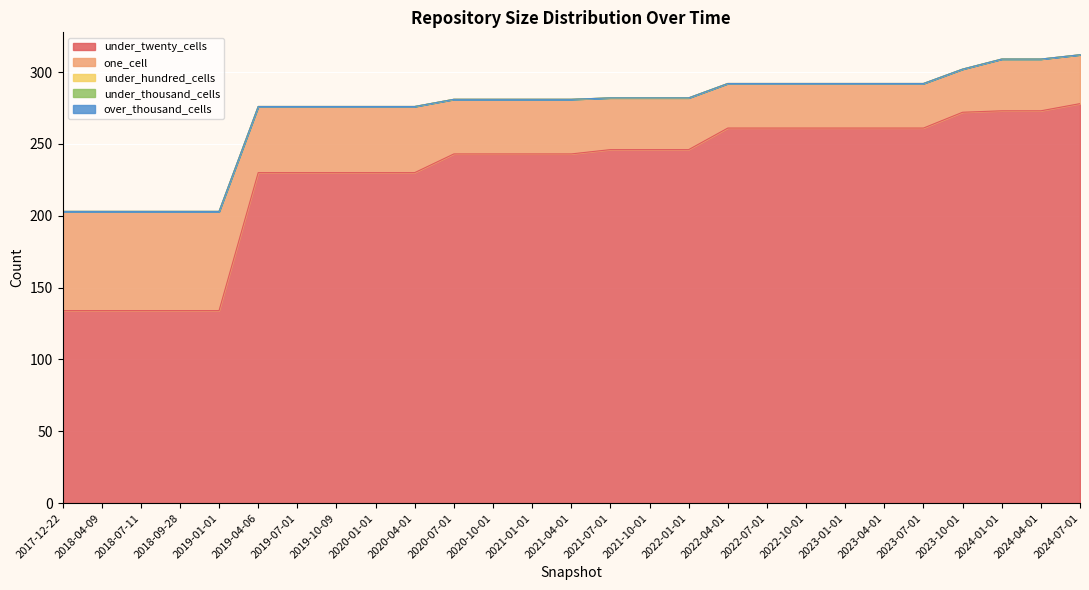

Between 2022-01-01 and 2023-04-01, which series saw the biggest shift?

under_twenty_cells